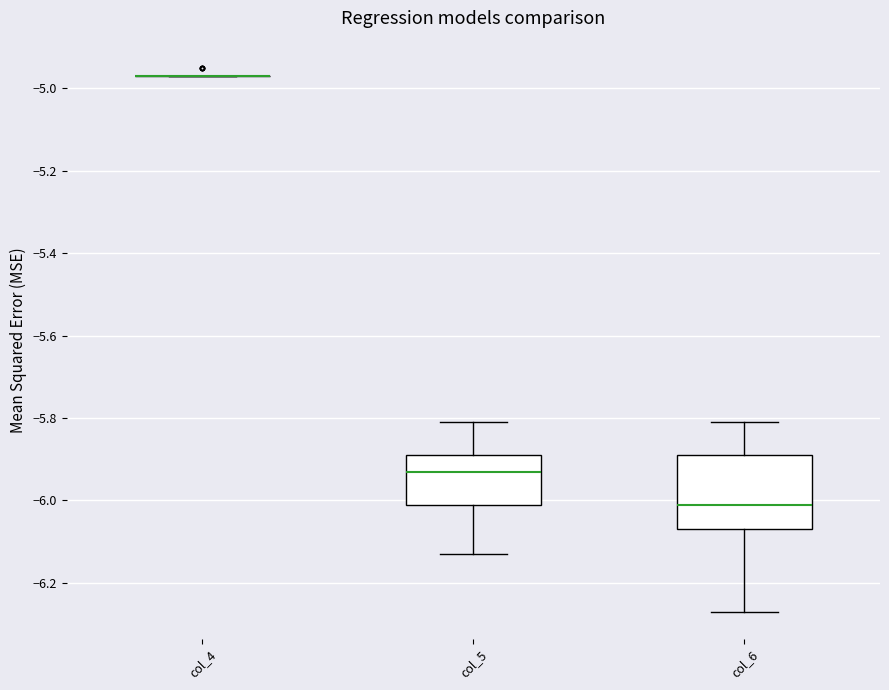

Comparing the boxes themselves (not the whiskers), which one is the tallest?

col_6